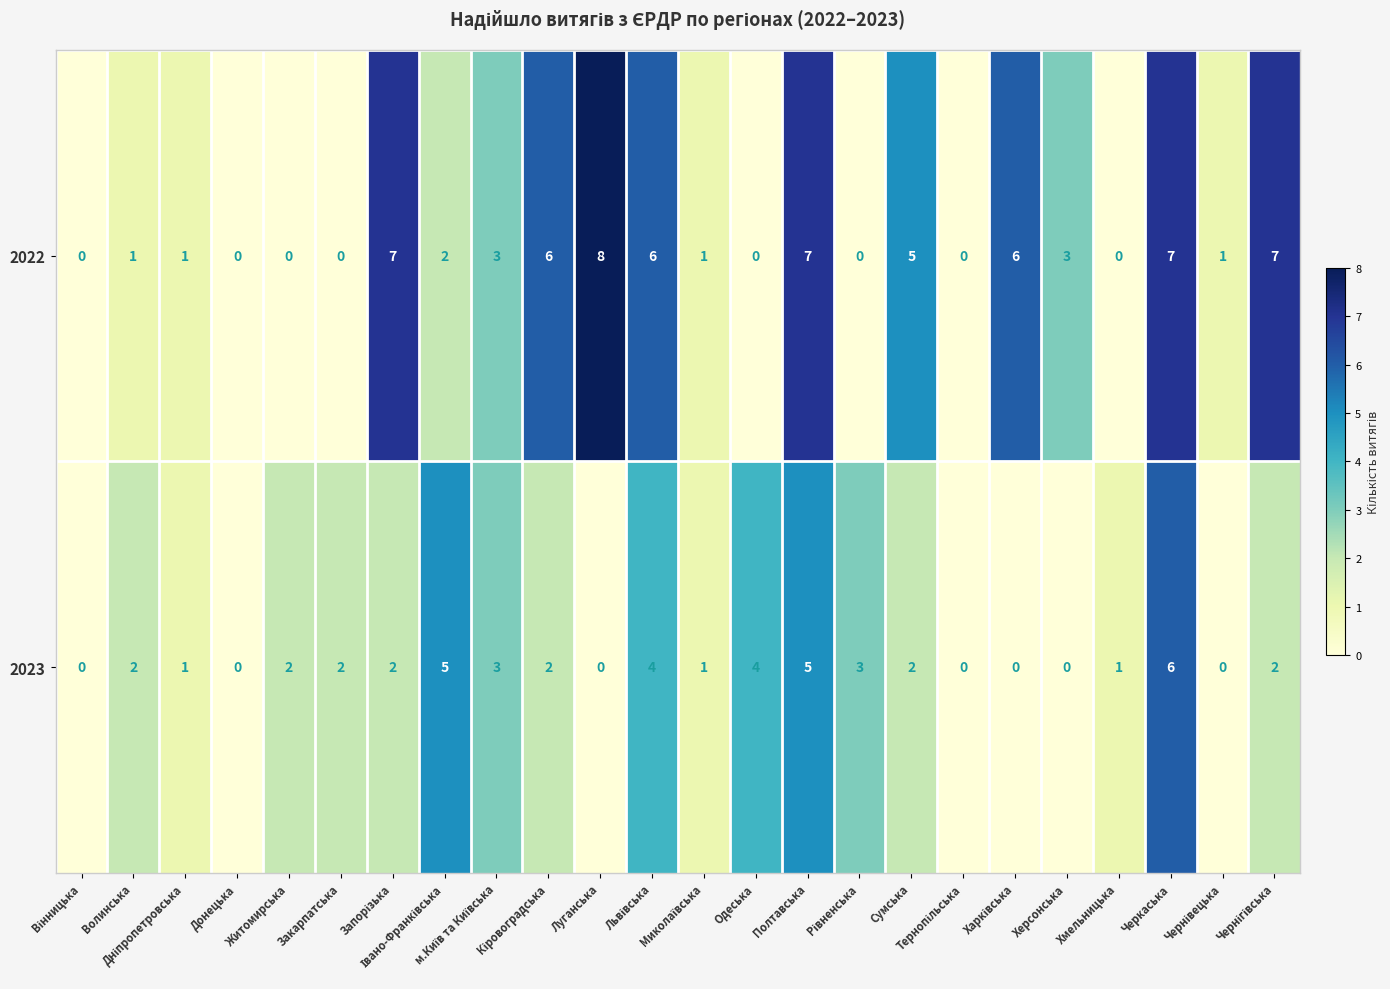

Which label corresponds to the largest value in the chart?

Луганська